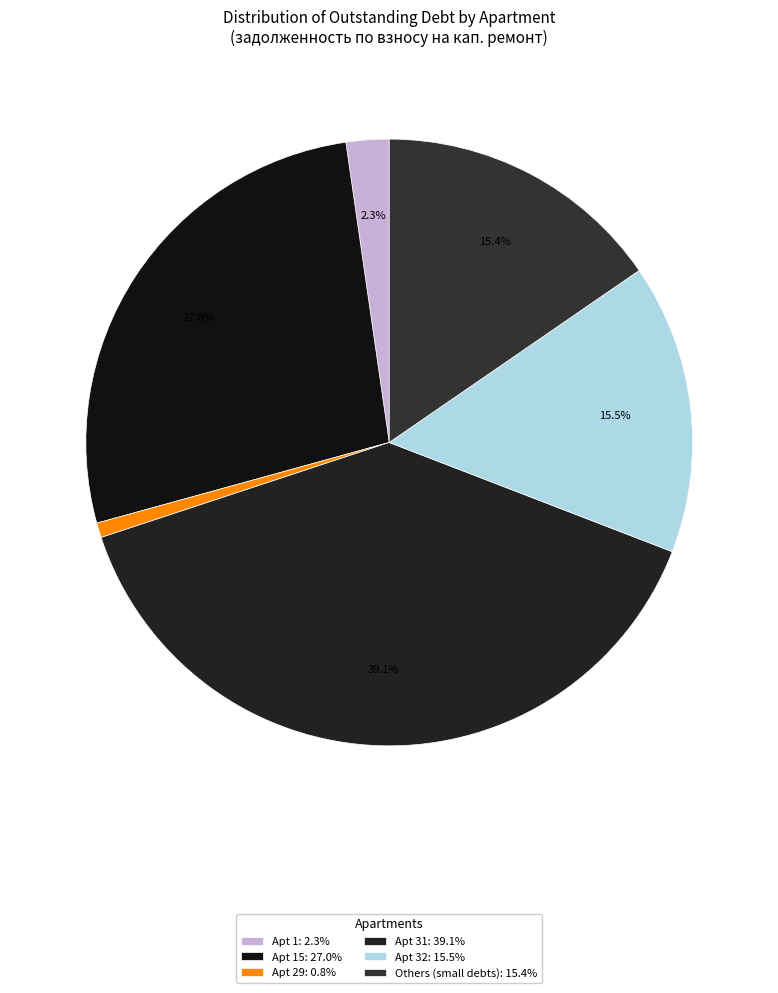

To the nearest percent, what is the average slice percentage?

17%